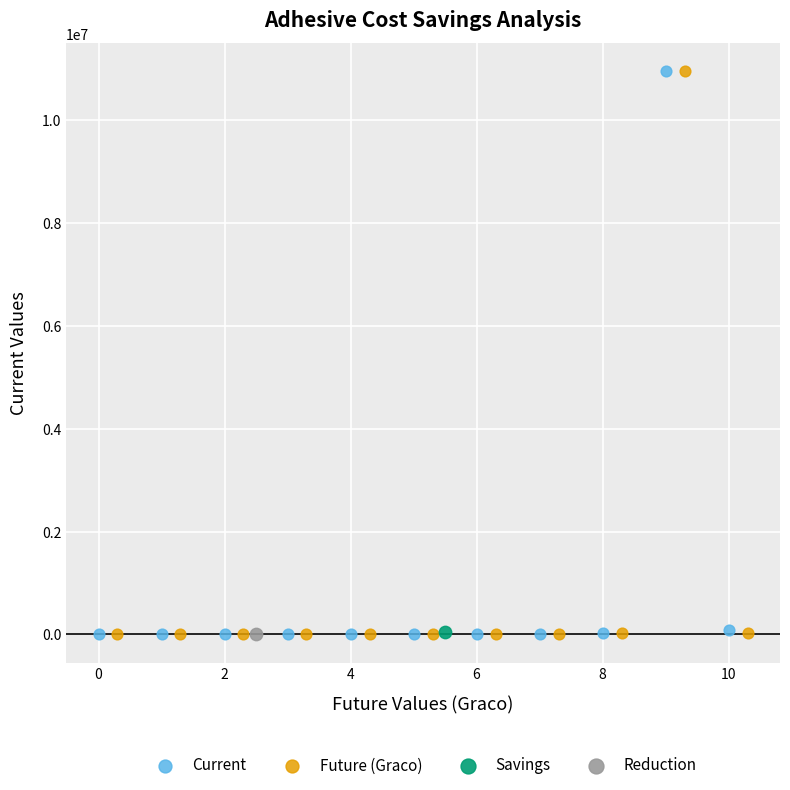

What are all the series names shown in the legend?

Current, Future (Graco), Savings, Reduction